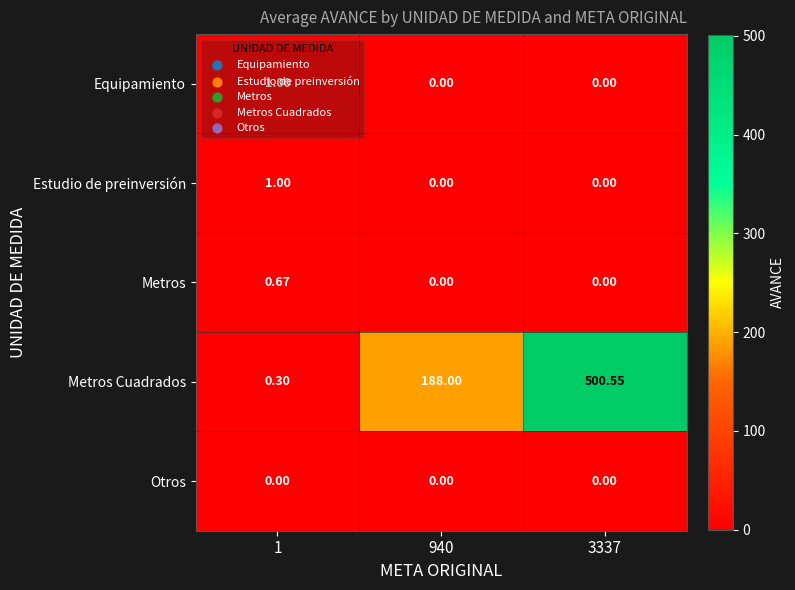

Which series has the widest spread of values?

Metros Cuadrados